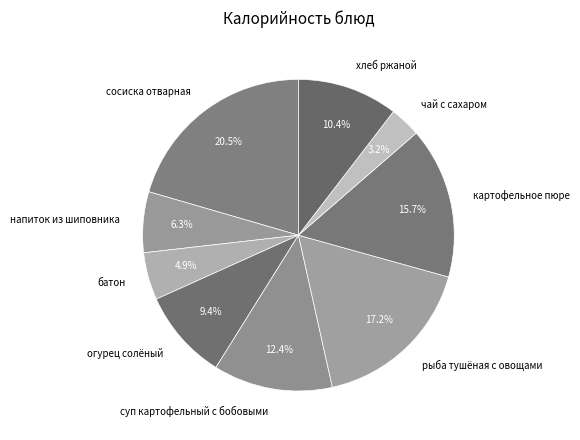

Between сосиска отварная and напиток из шиповника, which is larger?

сосиска отварная